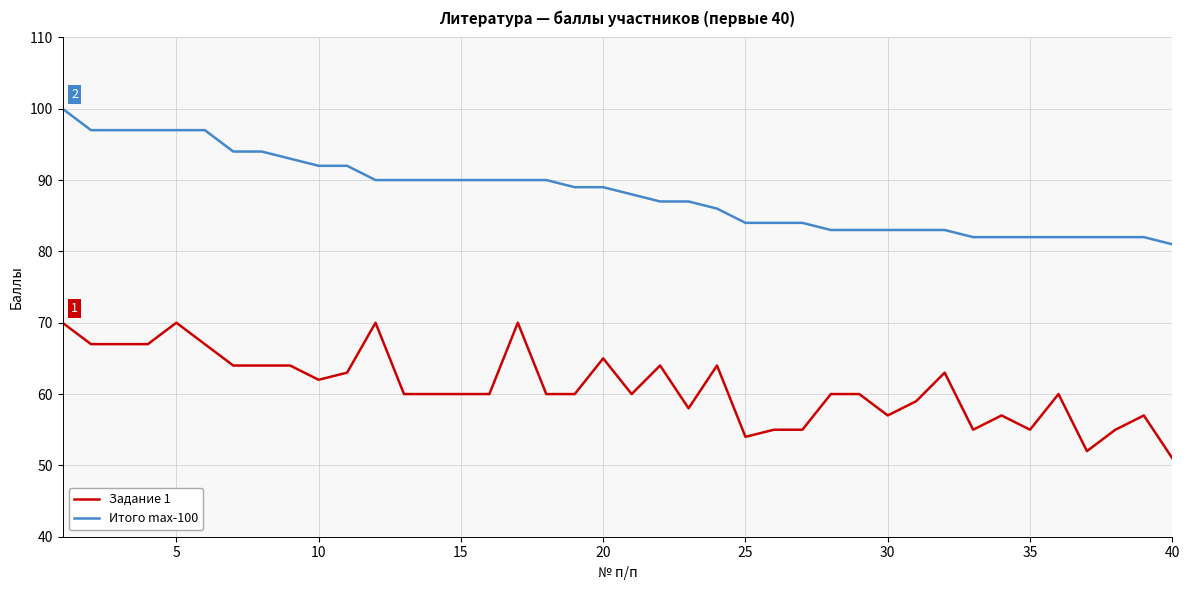

List the series in order of their peak value, lowest first.

Задание 1, Итого max-100